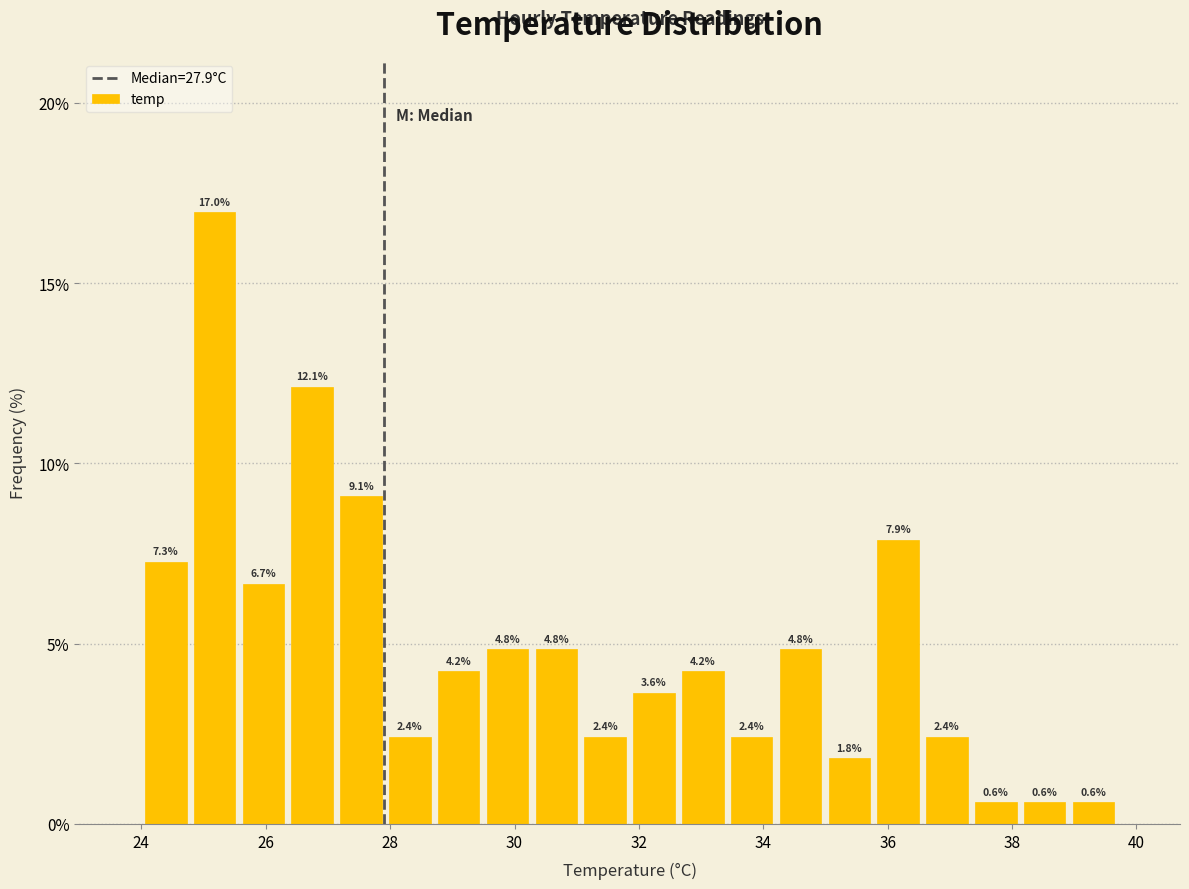

Read against the x-axis, roughly where is the centre of the tallest bar?

25.2